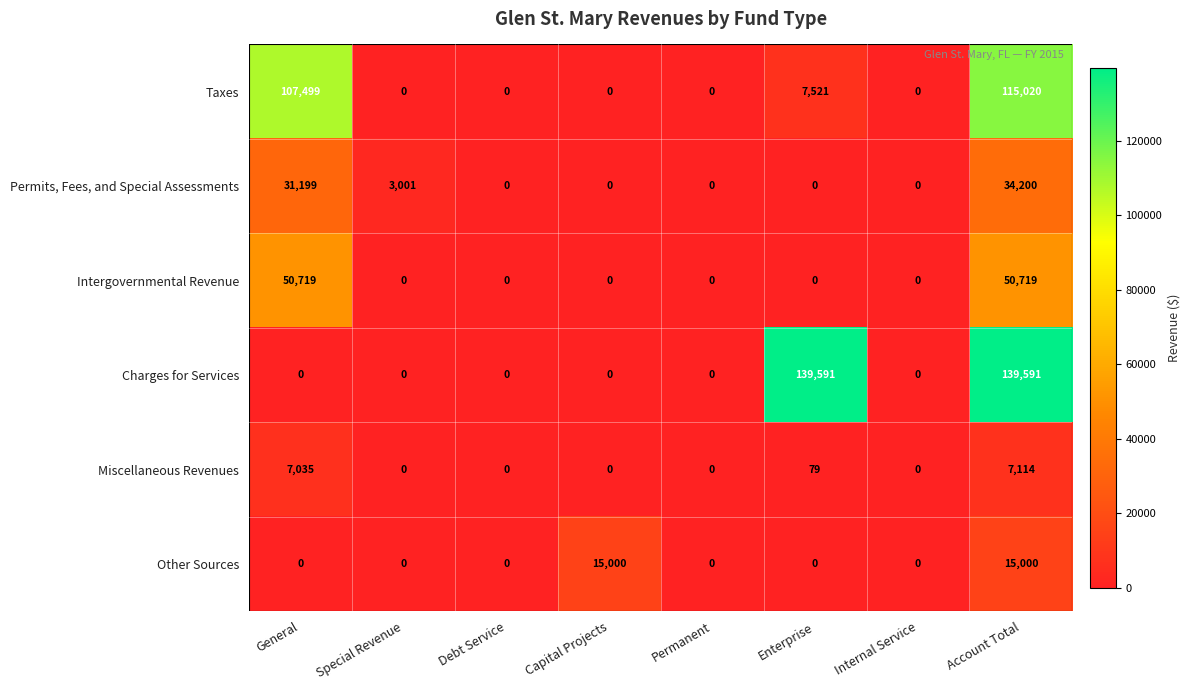

Which series has the widest spread of values?

Charges for Services